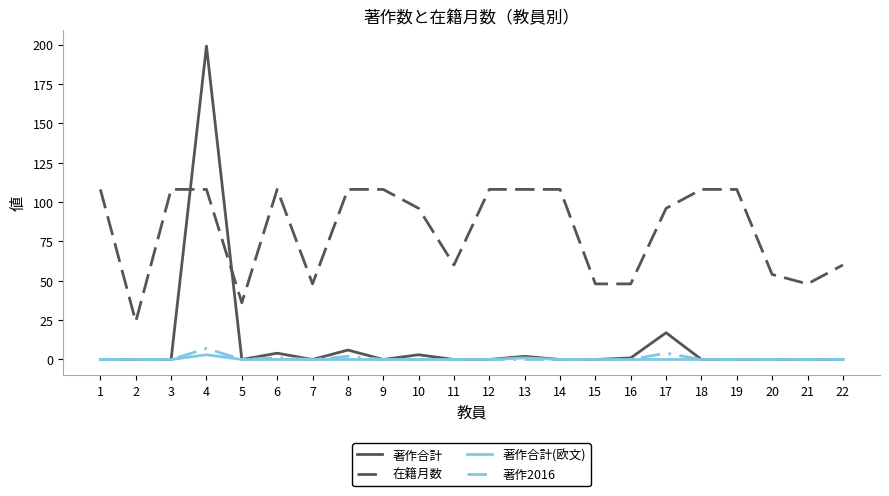

How many intersections are there between 在籍月数 and 著作合計?

2